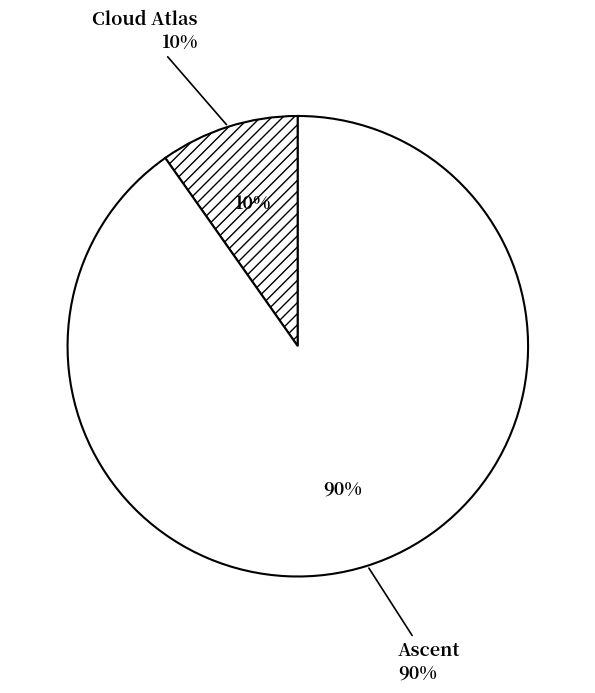

To the nearest percent, what is the average slice percentage?

50%